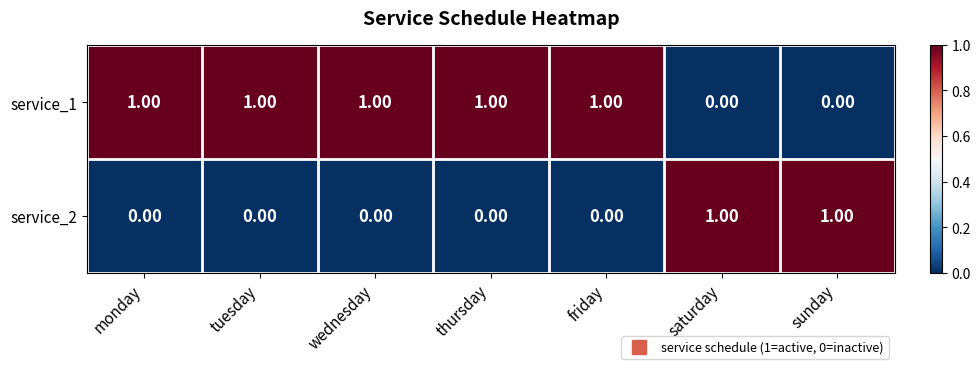

List the series in order of their overall mean, highest first.

service_1, service_2